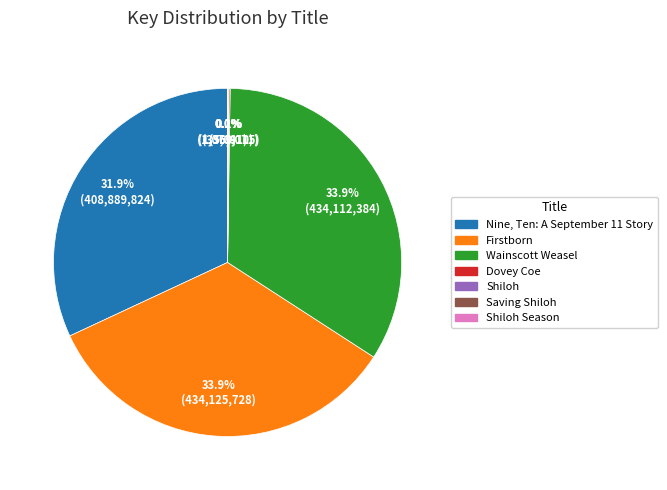

To the nearest percent, what is the average slice percentage?

14%